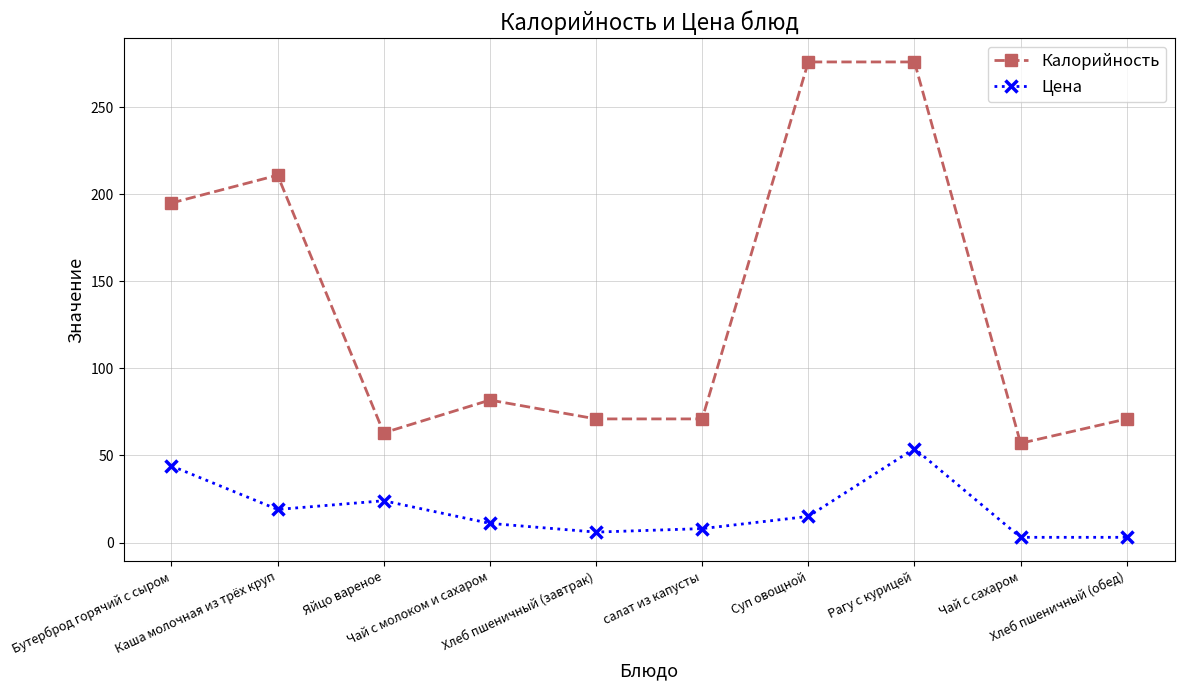

Where is Цена nearest to the value 28?

Яйцо вареное